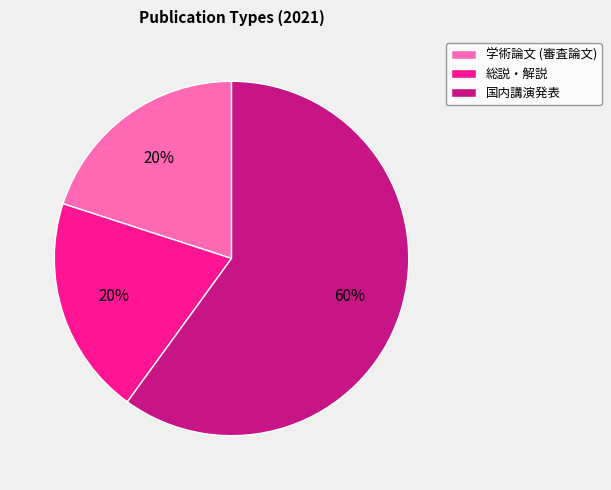

To the nearest percent, what is the average slice percentage?

33%